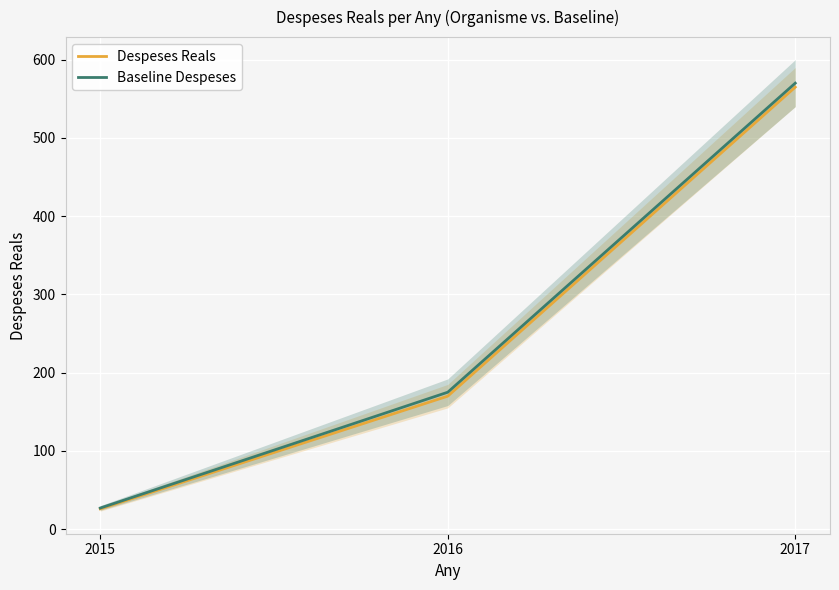

What is the sum of all Despeses Reals values?

760.8